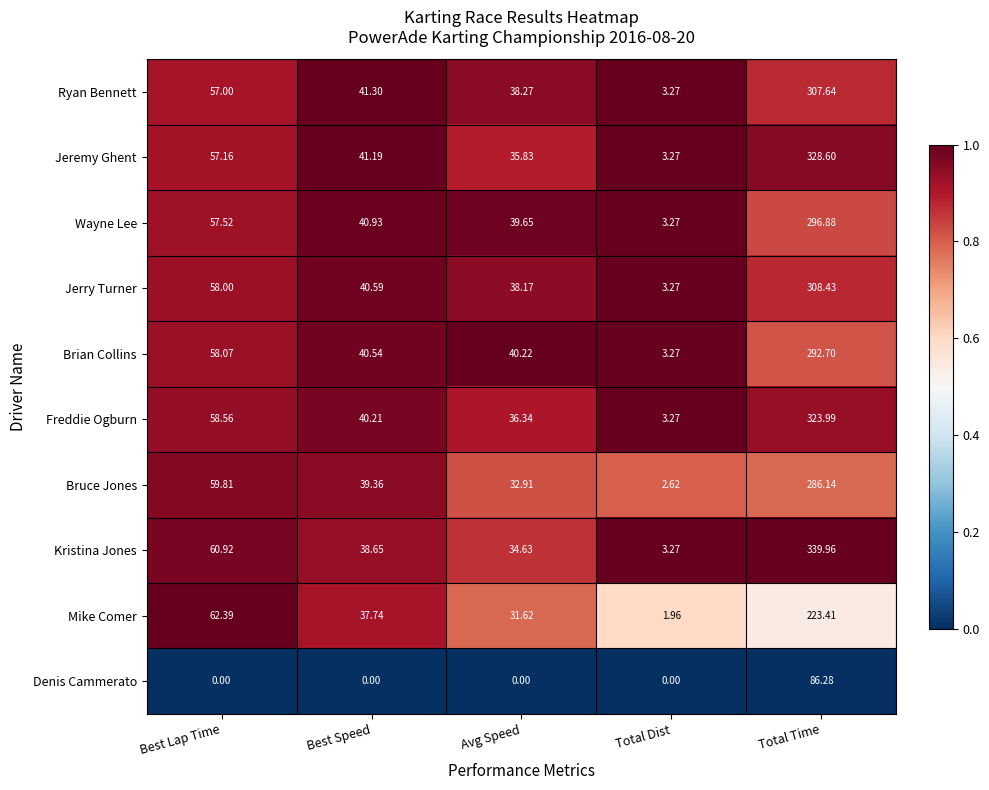

At how many categories does at least one series exceed 0?

5